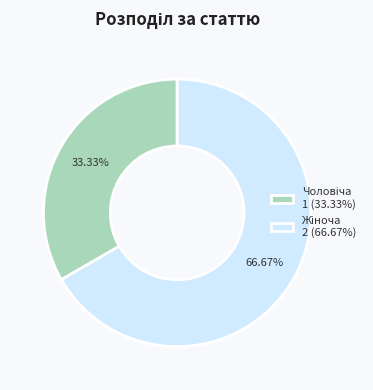

Does any single category account for the majority?

Yes